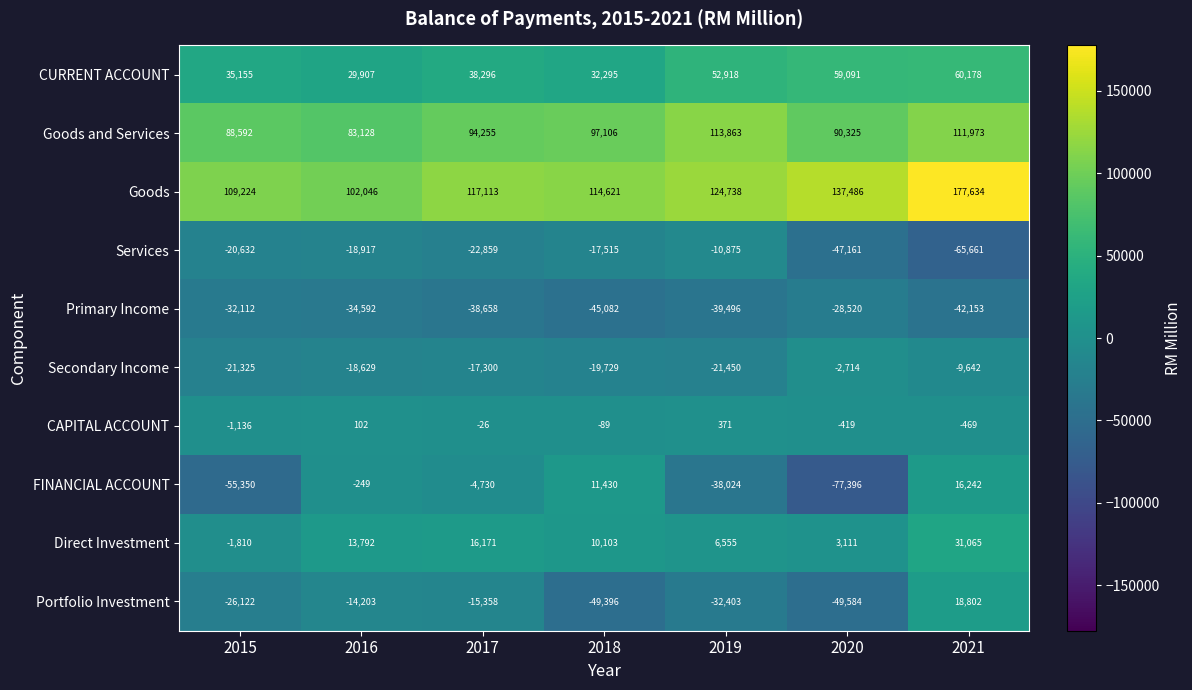

How many data points in CAPITAL ACCOUNT are less than -89?

3